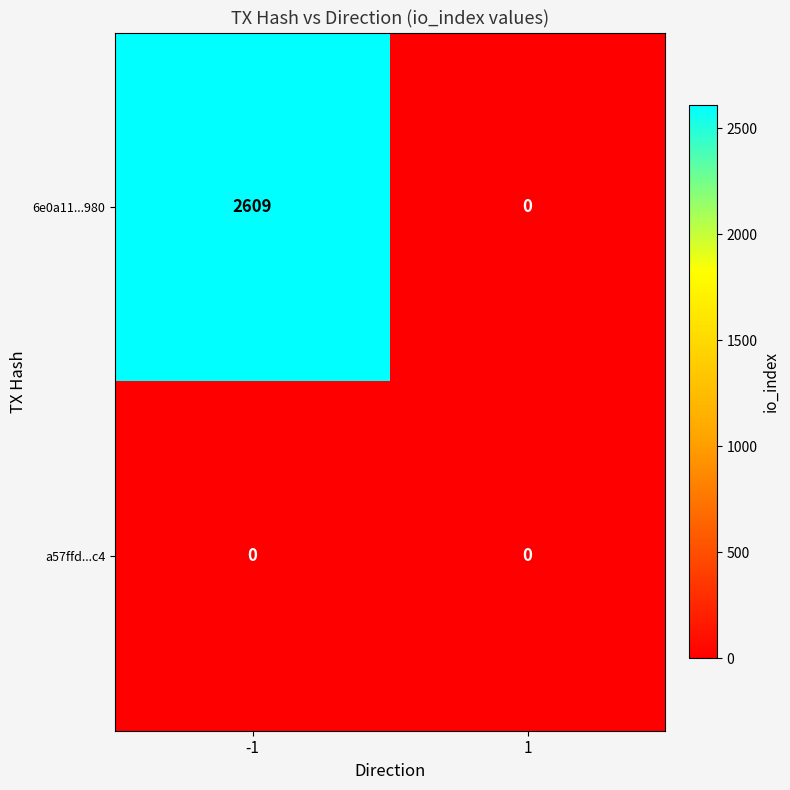

What is the maximum value shown in the chart?

2609